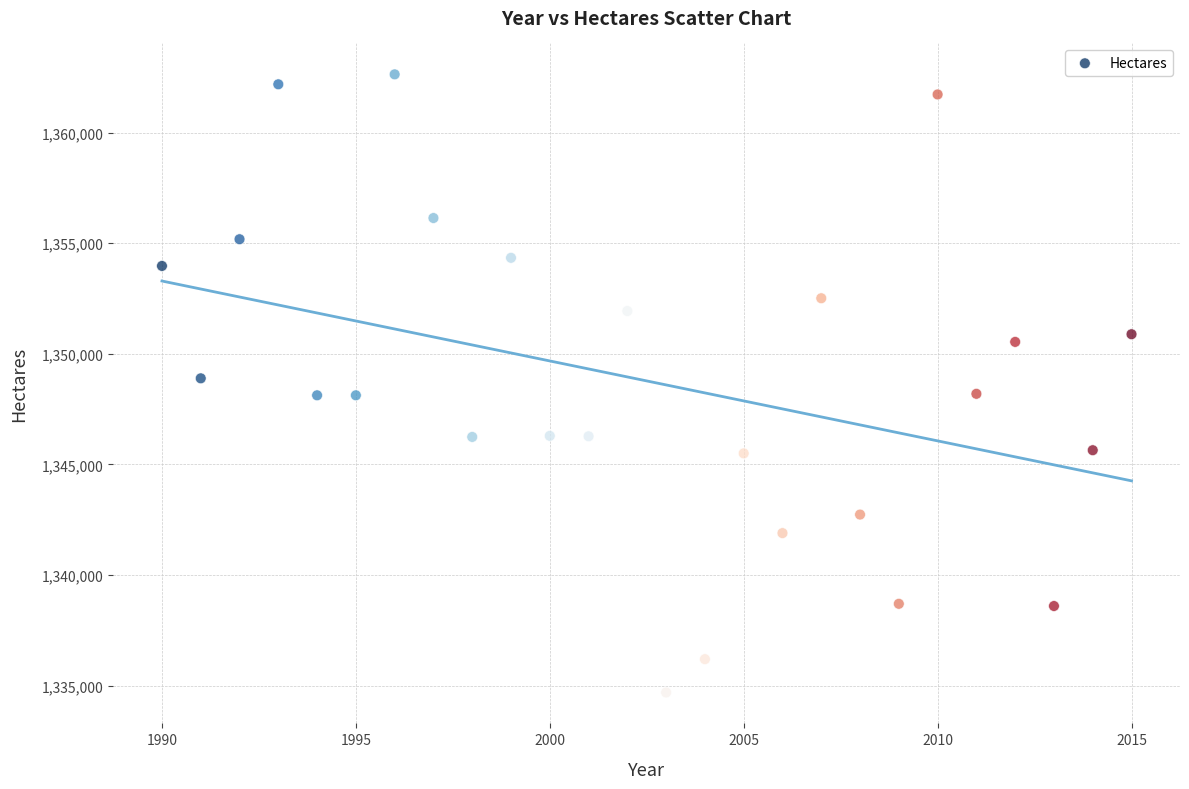

What is the range of Y values (max minus min)?

27939.9